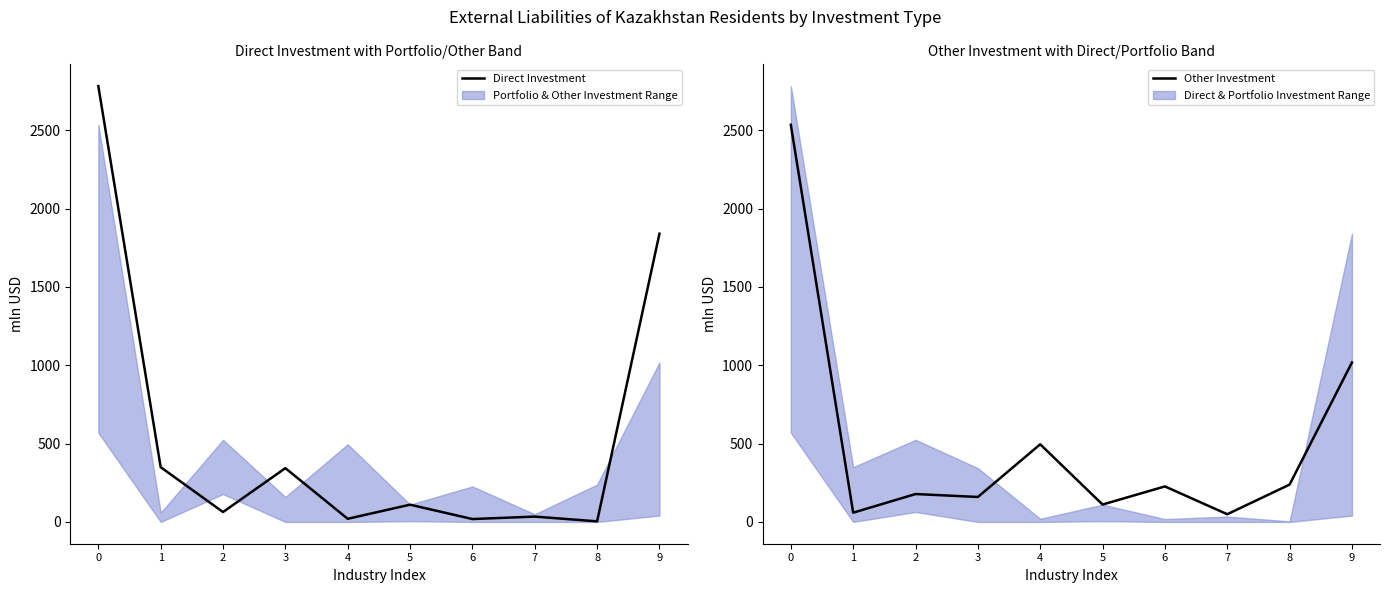

At how many categories does at least one series exceed 1797?

2